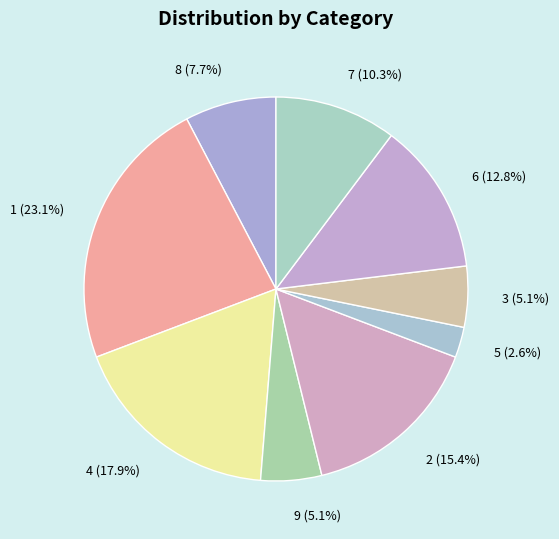

Is it true that 4 is 18% of the pie?

True